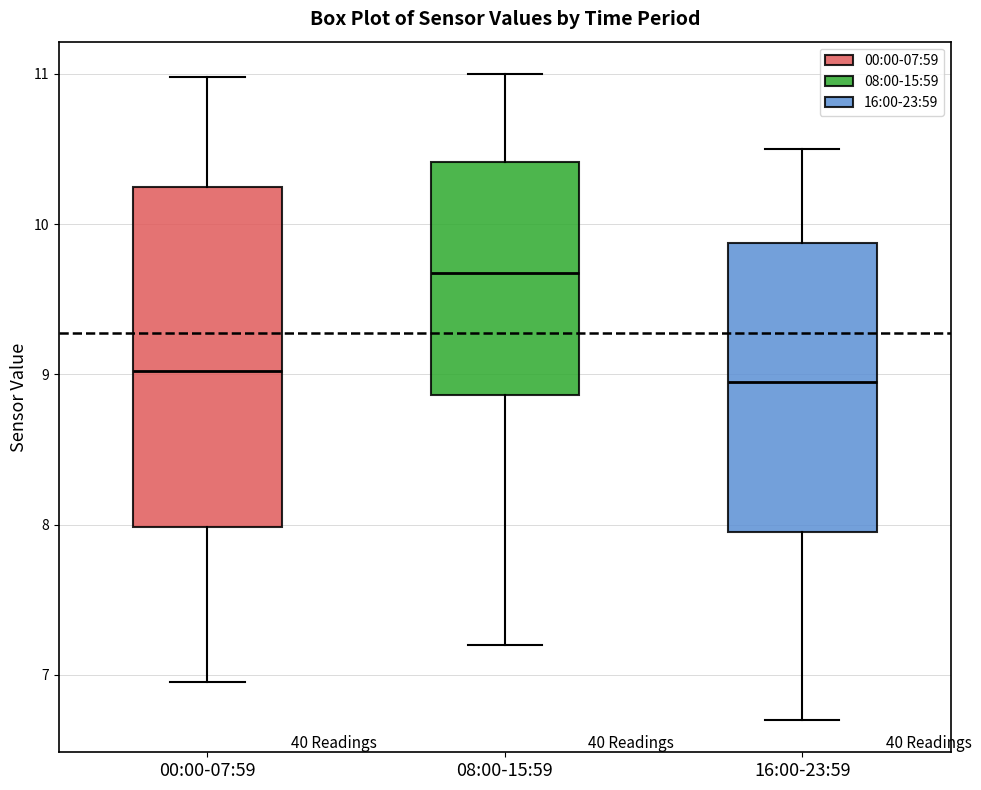

Where does the median line of the box for 16:00-23:59 sit on the y-axis? The values are not printed on the chart, so give them approximately, as read against the axis.

9.0